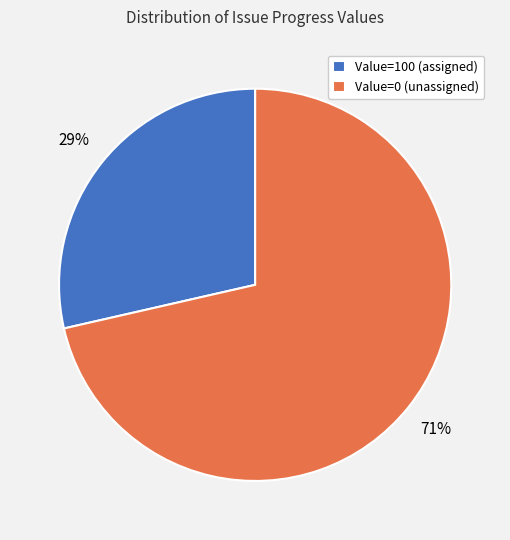

True or false: Value=100 (assigned) accounts for 29% of the total.

True